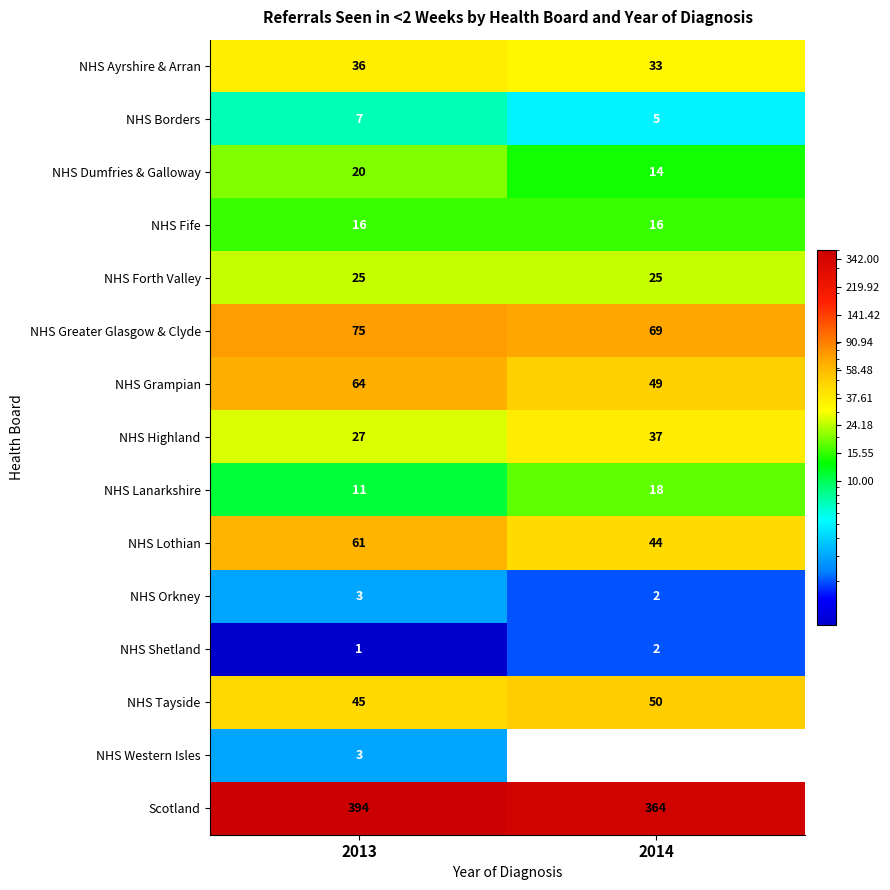

What is the total value across all series at 2014?

728